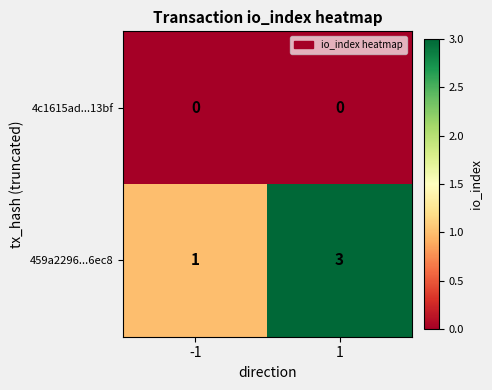

Count the number of data series in this chart.

2